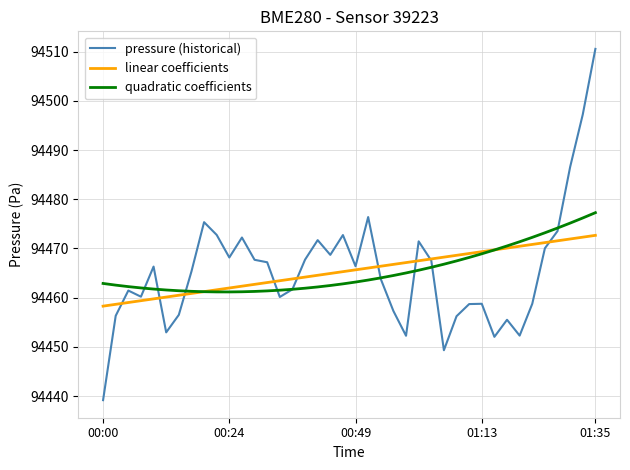

Rank the series by their maximum value, from lowest to highest.

linear coefficients, quadratic coefficients, pressure (historical)